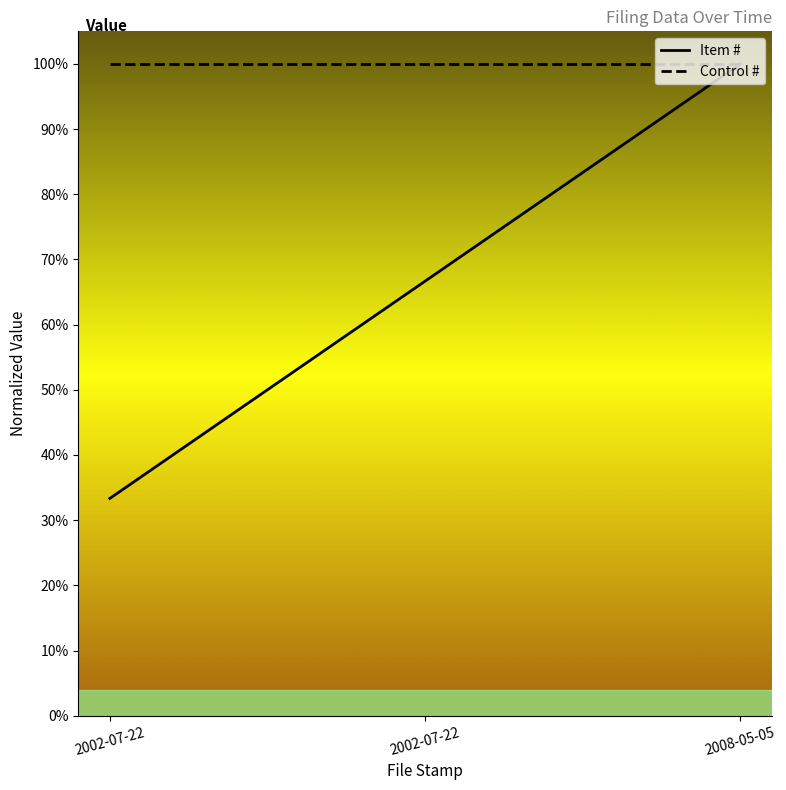

Rank the categories by value from highest to lowest.

2008-05-05, 2002-07-22, 2002-07-22